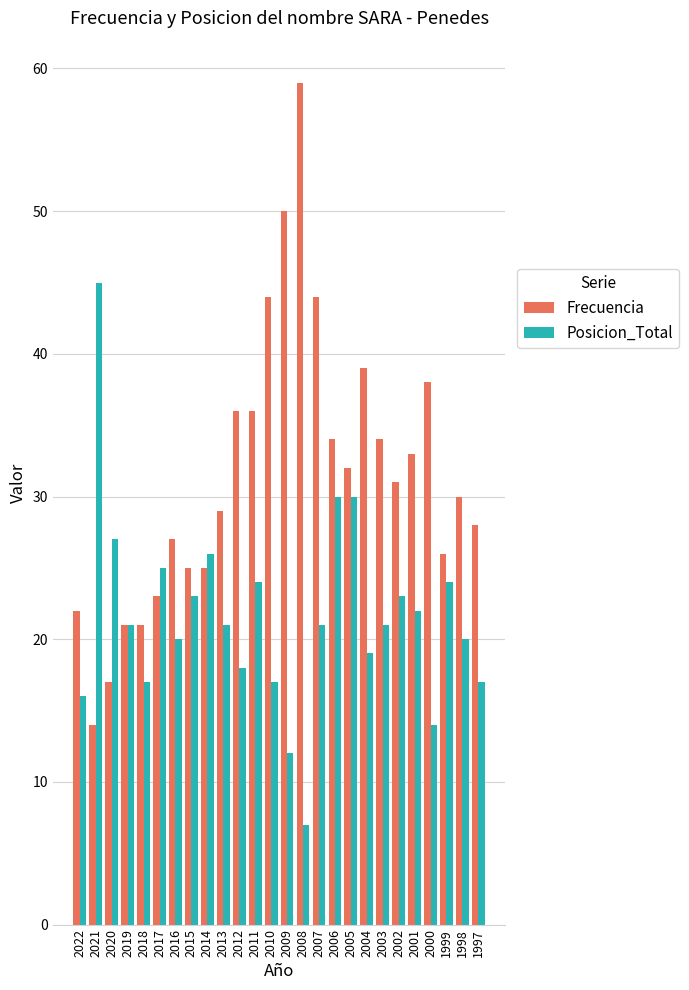

Reading left to right, extract all data points from this chart.

Frecuencia: 2022=22	2021=14	2020=17	2019=21	2018=21	2017=23	2016=27	2015=25	2014=25	2013=29	2012=36	2011=36	2010=44	2009=50	2008=59	2007=44	2006=34	2005=32	2004=39	2003=34	2002=31	2001=33	2000=38	1999=26	1998=30	1997=28
Posicion_Total: 2022=16	2021=45	2020=27	2019=21	2018=17	2017=25	2016=20	2015=23	2014=26	2013=21	2012=18	2011=24	2010=17	2009=12	2008=7	2007=21	2006=30	2005=30	2004=19	2003=21	2002=23	2001=22	2000=14	1999=24	1998=20	1997=17